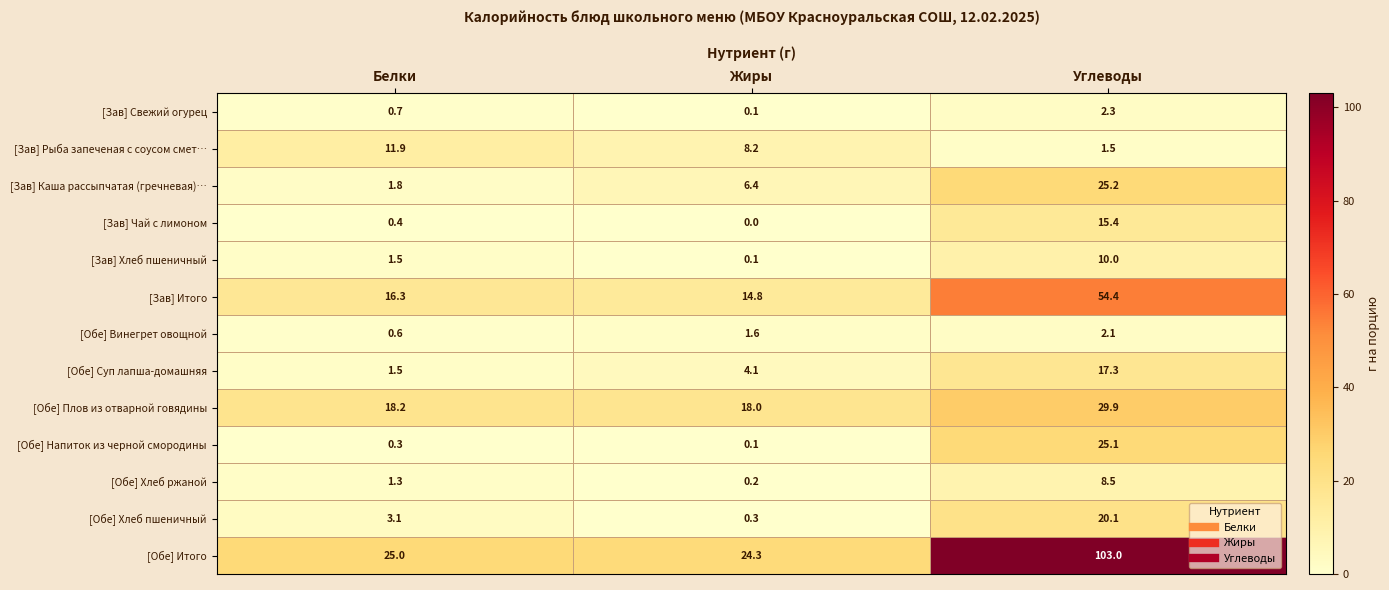

Is it true that [Обе] Итого equals 164.5 at Углеводы?

False